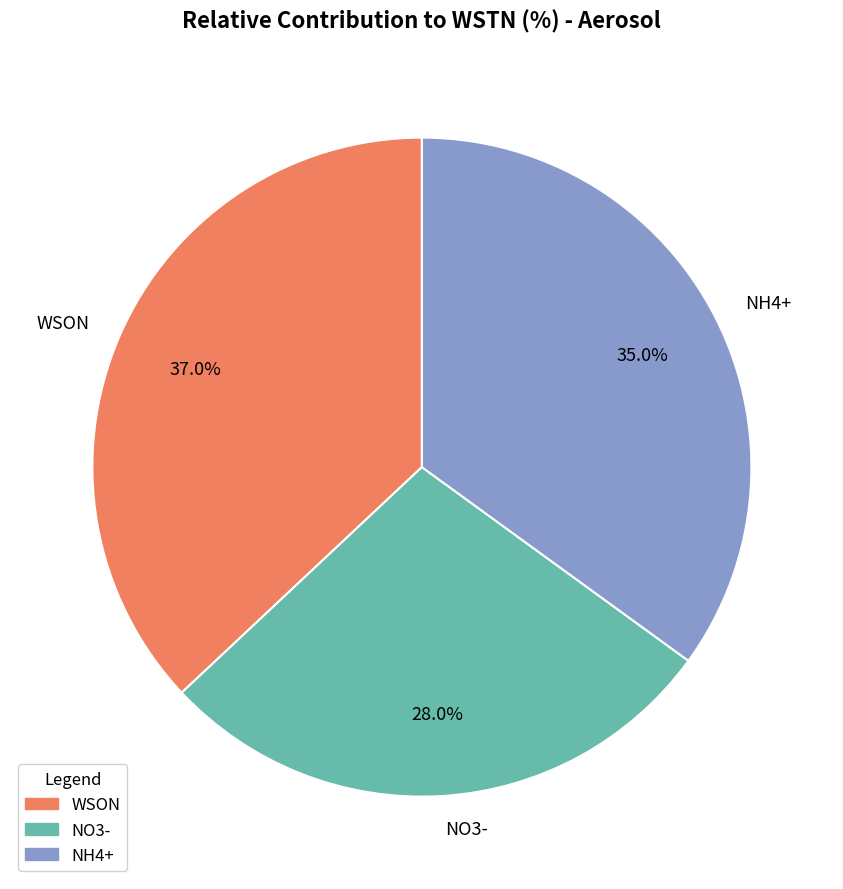

Is there a majority slice in this chart?

No